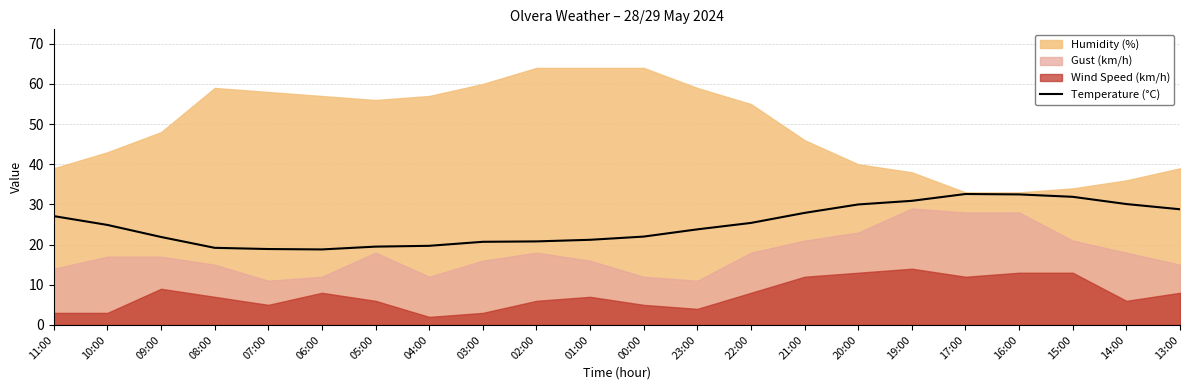

What is the highest value of the Temperature (°C) series?

32.6